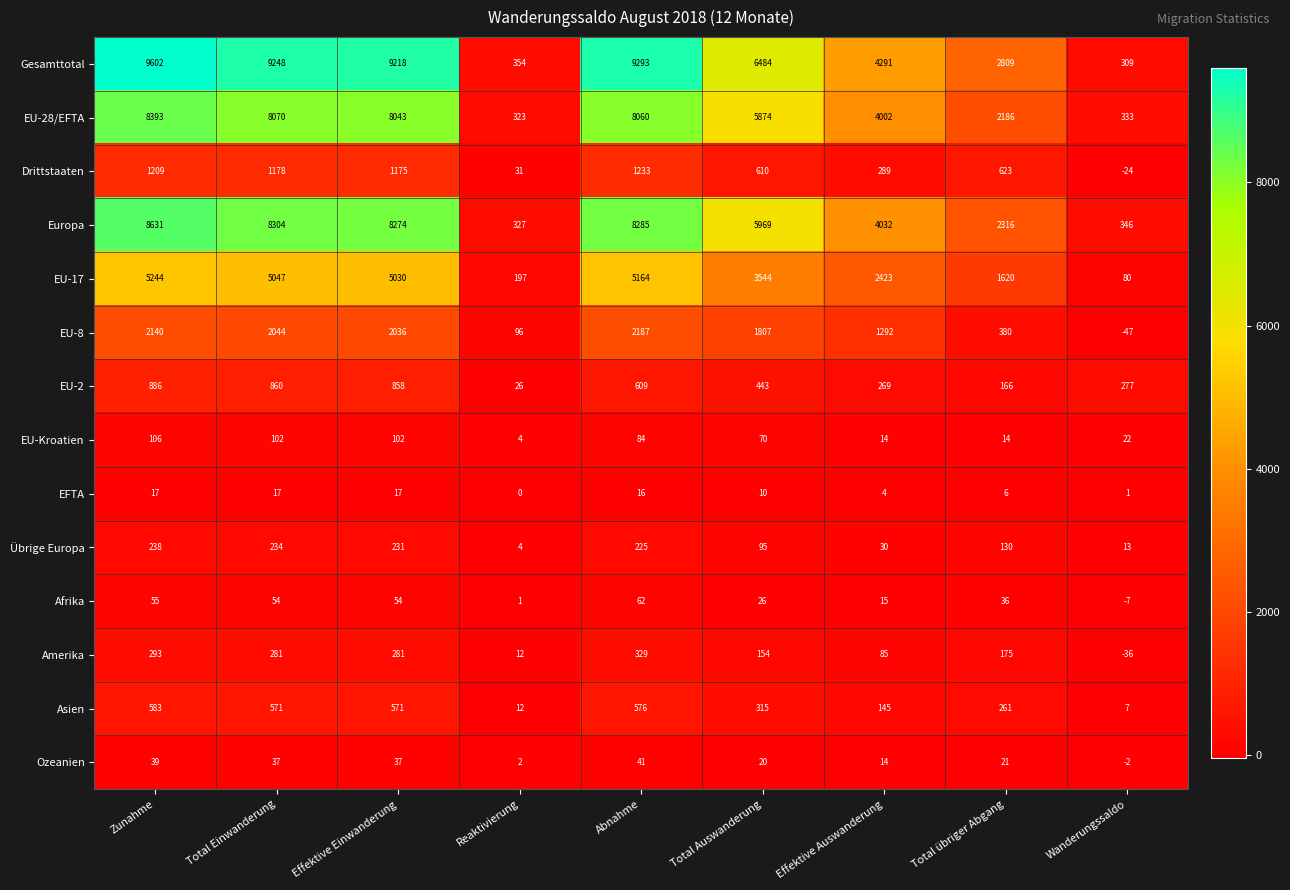

The value of EU-28/EFTA at Effektive Einwanderung is 8043. True or false?

True